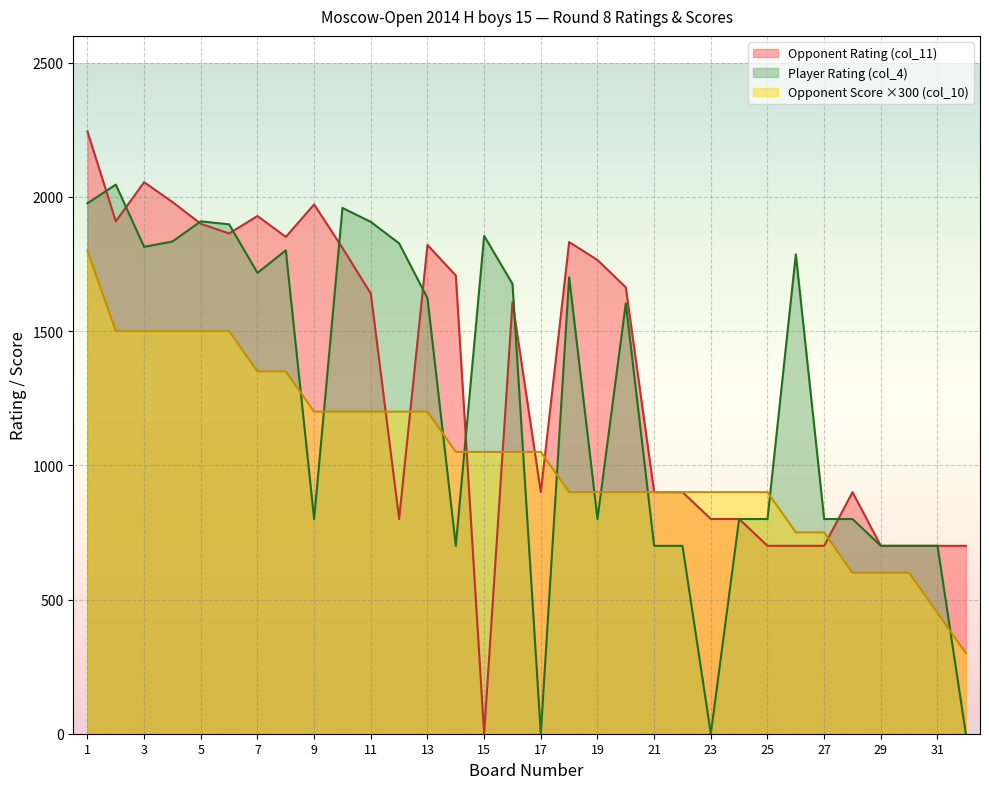

Where is Player Rating (col_4) nearest to the value 1023?

9